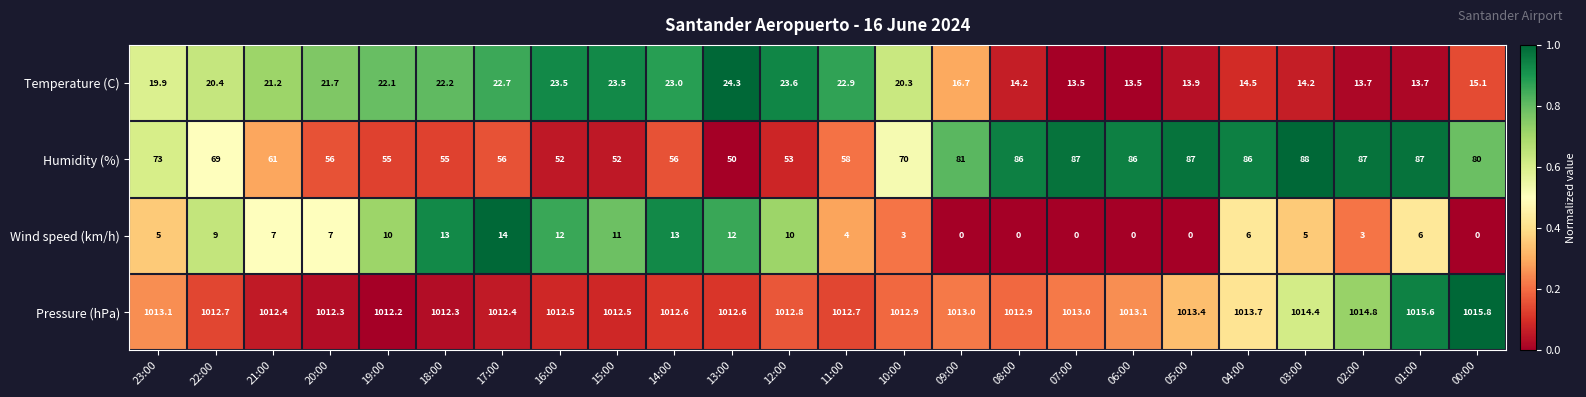

What is the difference between the maximum and minimum values in the Wind speed (km/h) series?

14.0